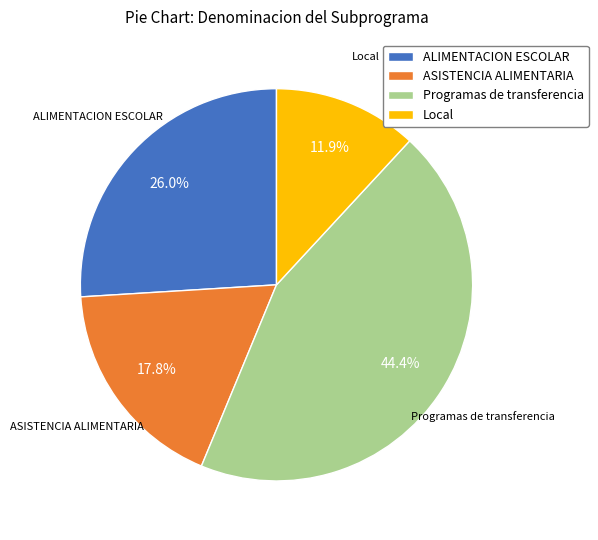

Which slice is the largest?

Programas de transferencia